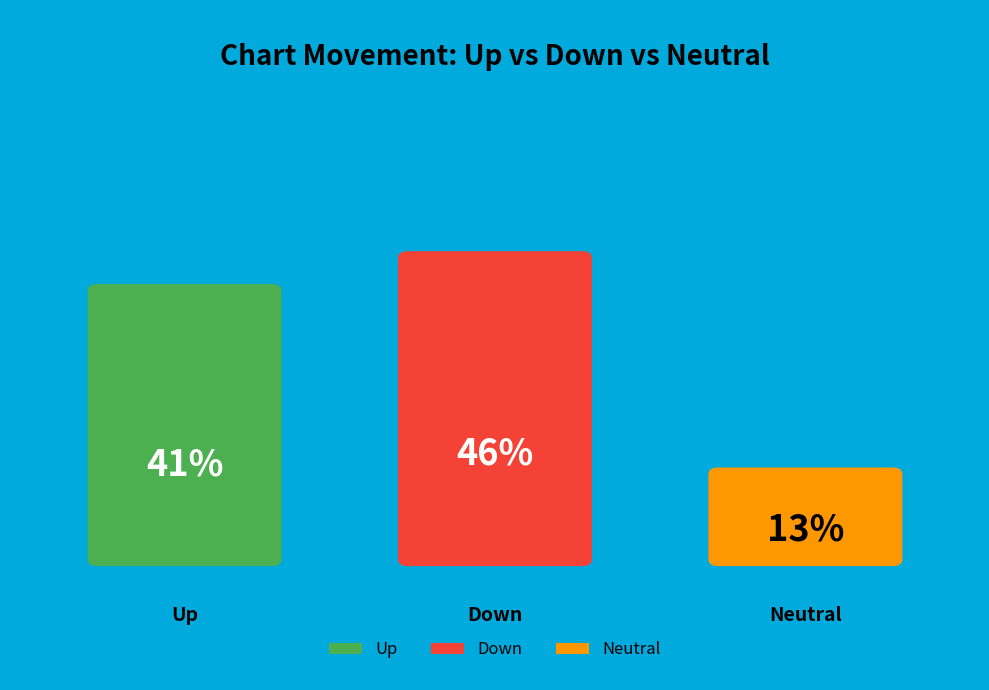

To the nearest percent, what is the difference between the largest and smallest slice percentages?

33%